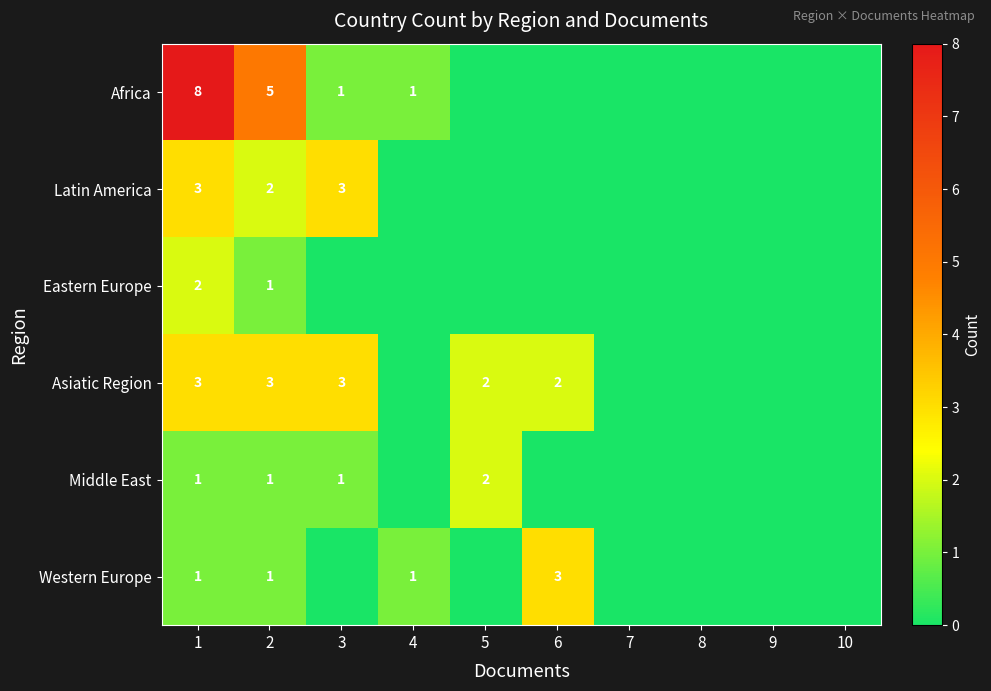

What is the spread (max minus min) of values at 1?

7